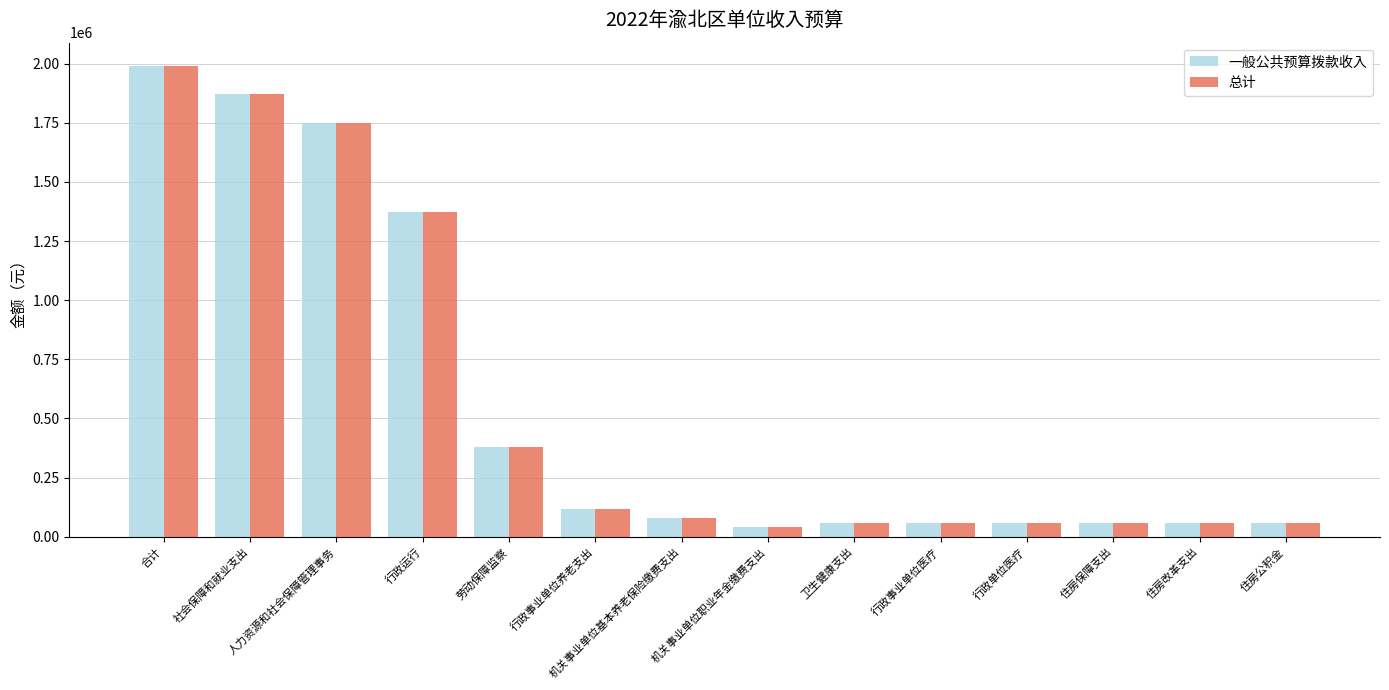

How many bars are there in each group?

2